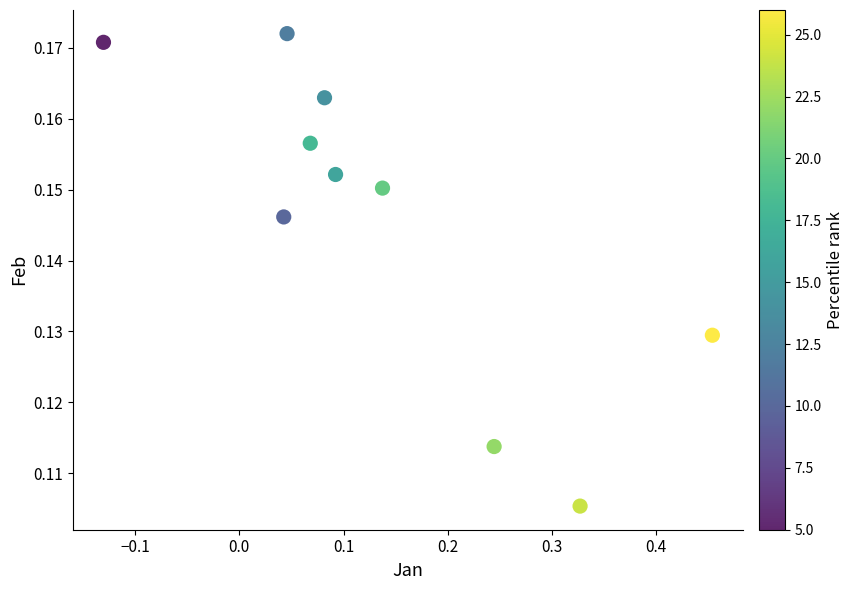

What is the range of X values (max minus min)?

0.6